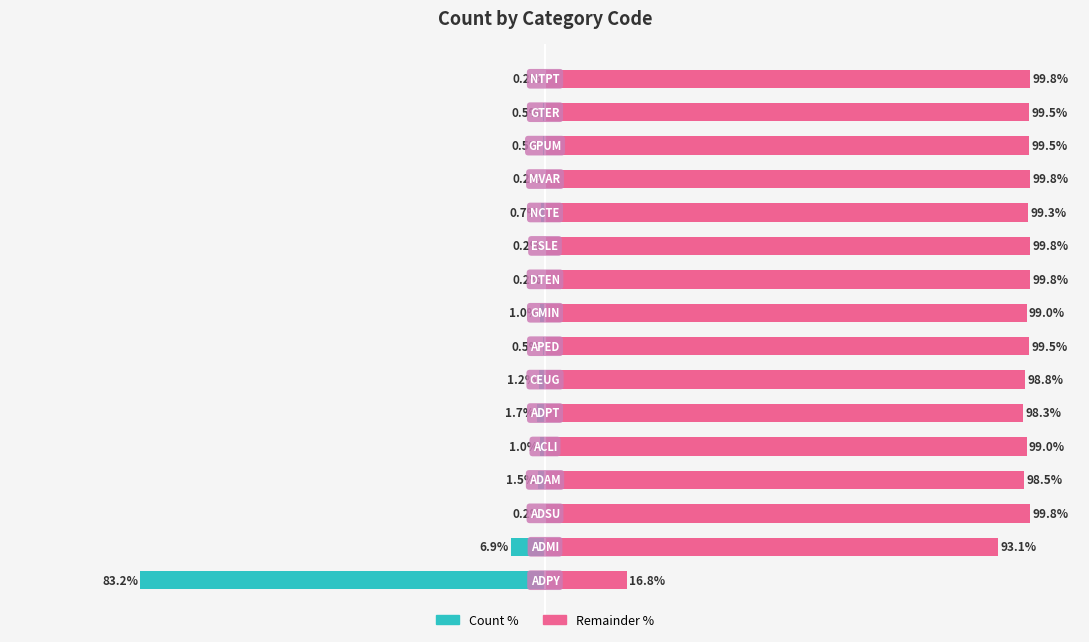

Reading left to right, extract all data points from this chart.

Count (left): -83.2	-6.9	-0.2	-1.5	-1.0	-1.7	-1.2	-0.5	-1.0	-0.2	-0.2	-0.7	-0.2	-0.5	-0.5	-0.2
Remainder (right): 16.8	93.1	99.8	98.5	99.0	98.3	98.8	99.5	99.0	99.8	99.8	99.3	99.8	99.5	99.5	99.8